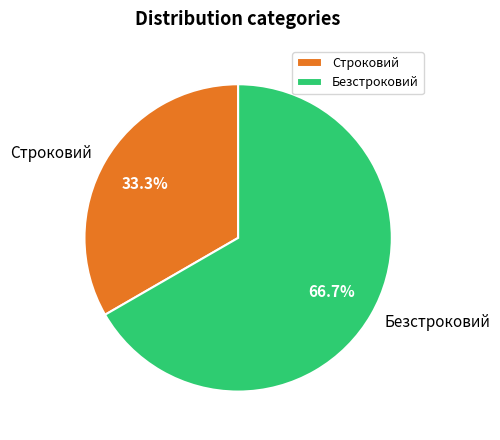

To the nearest percent, what is the combined percentage of Безстроковий and Строковий?

100%